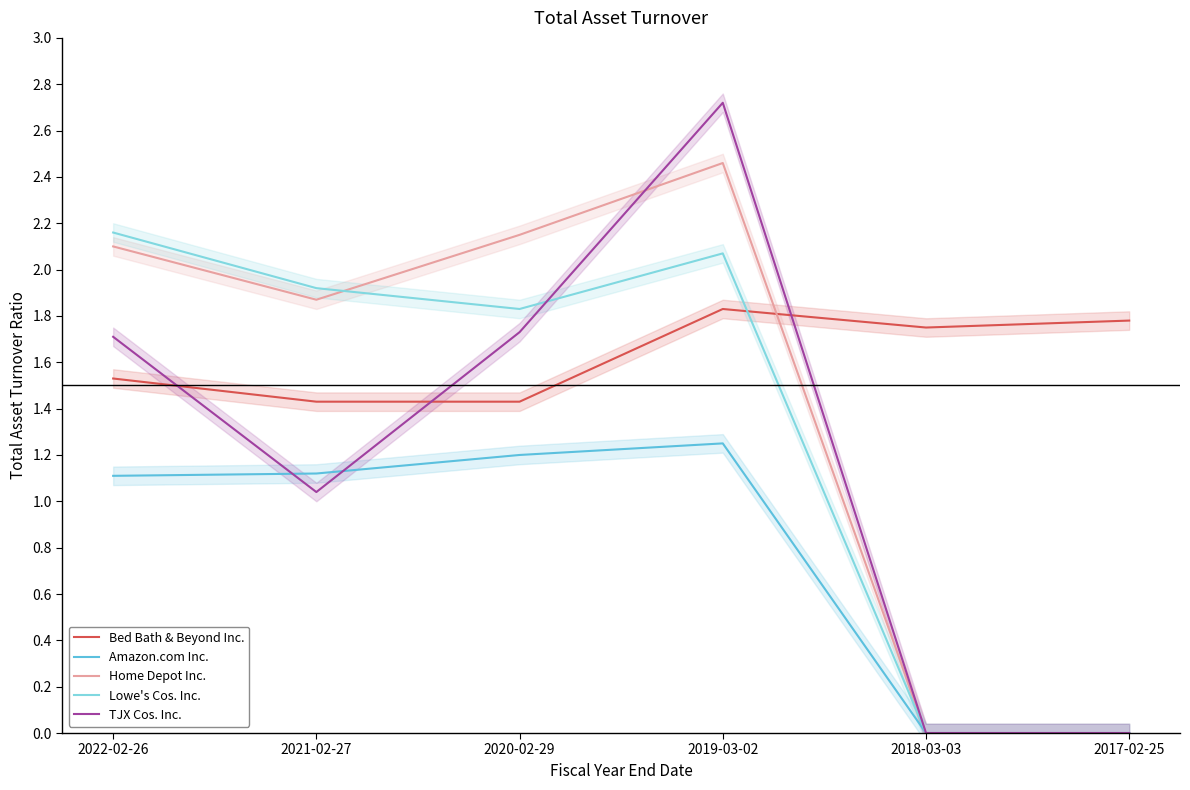

How many data points does each series have?

6